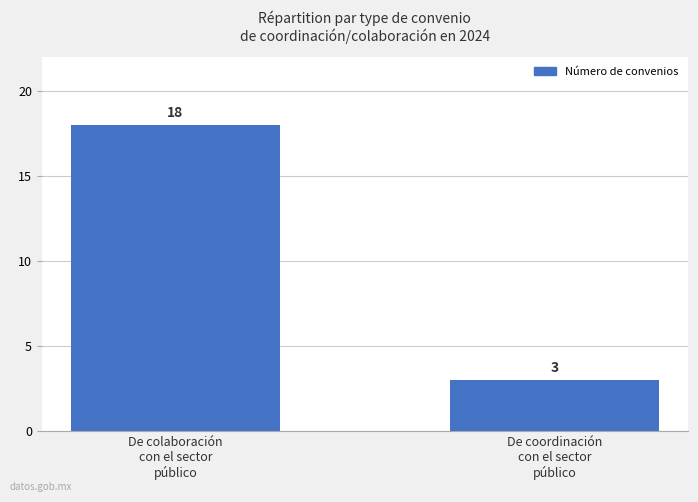

Where is the data nearest to the value 10?

De coordinación
con el sector
público